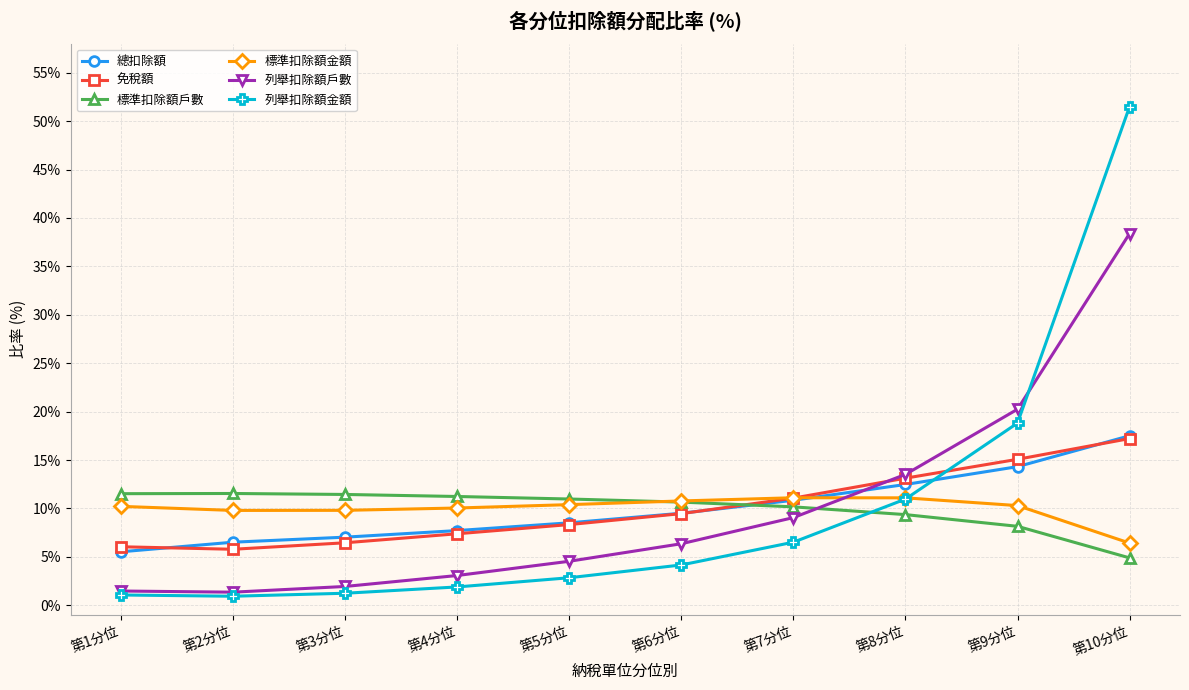

At which category does the chart reach its peak across all series?

第10分位